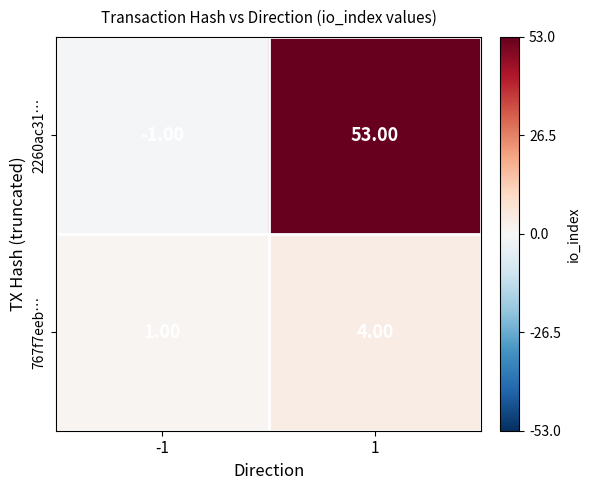

Rank the series at 1 from highest to lowest value.

2260ac31…, 767f7eeb…